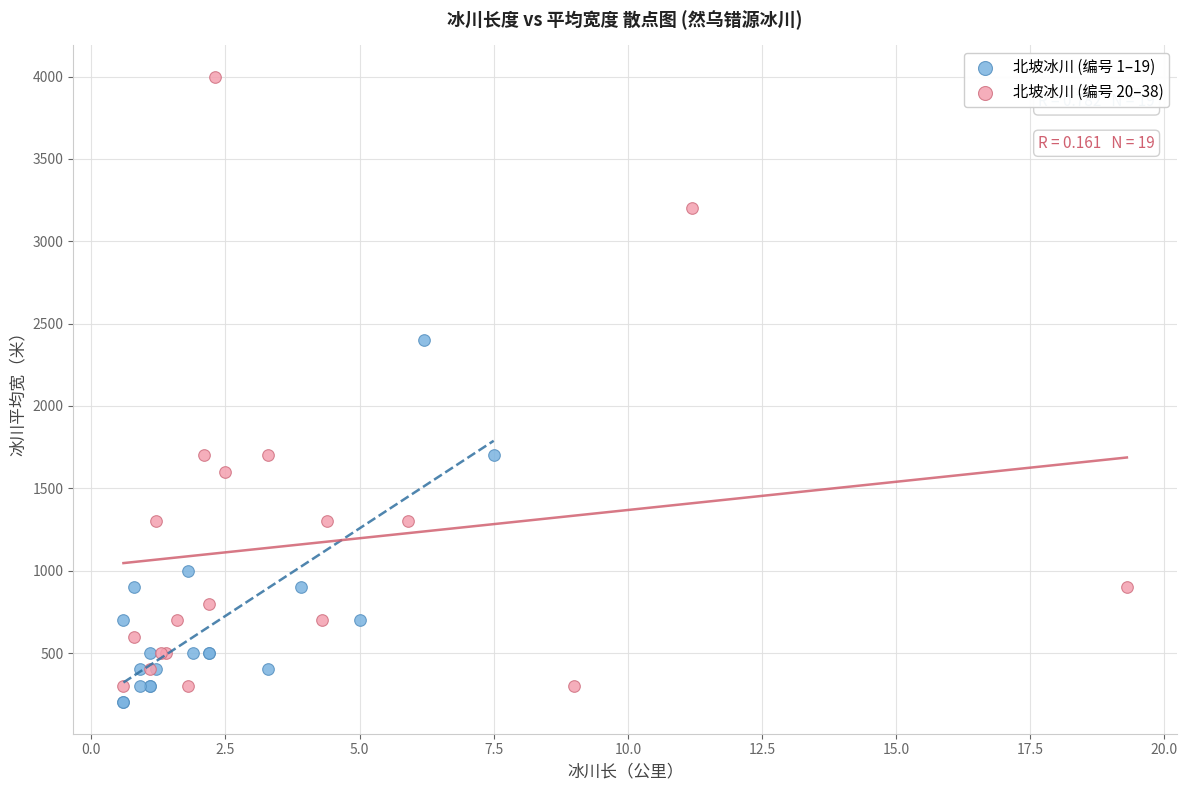

Which series has the widest spread of Y values?

北坡冰川 (编号 20–38)